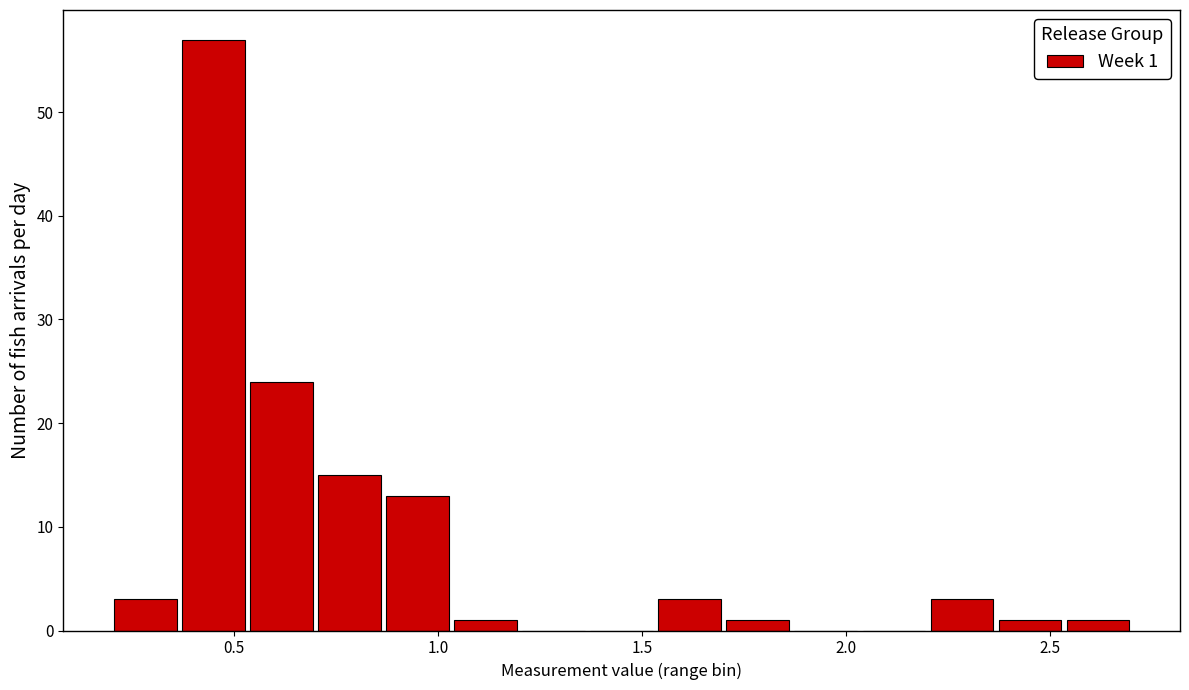

Read against the x-axis, roughly where is the centre of the tallest bar?

0.45